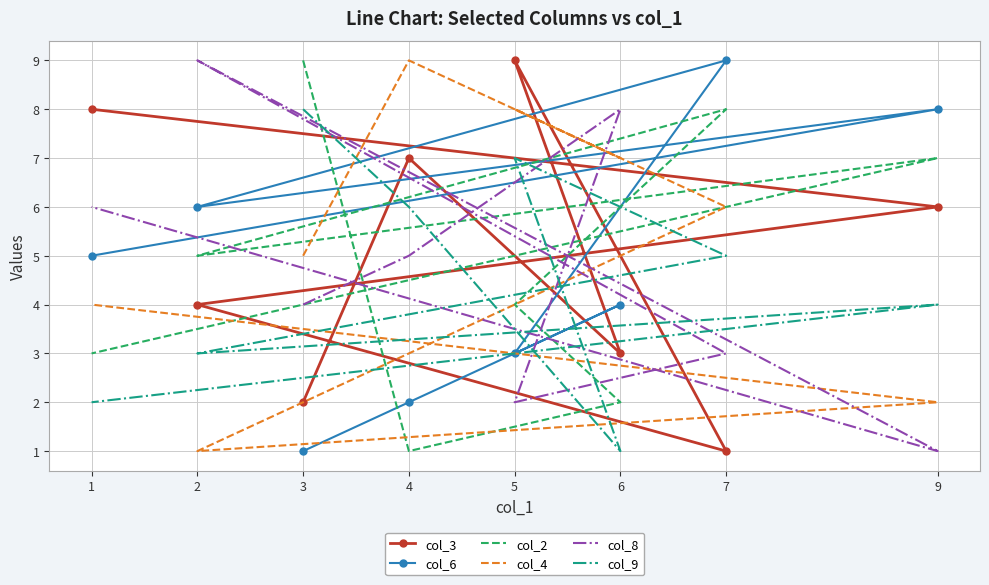

Which series has the widest spread of values?

col_3